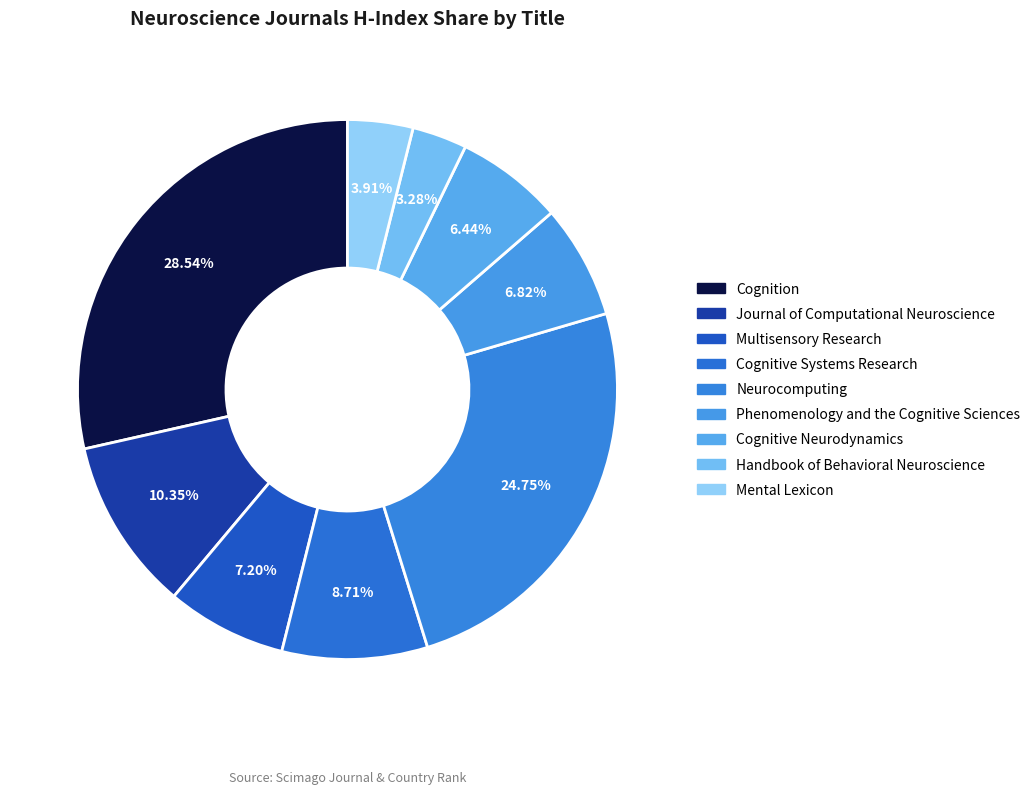

How many segments does this pie chart have?

9